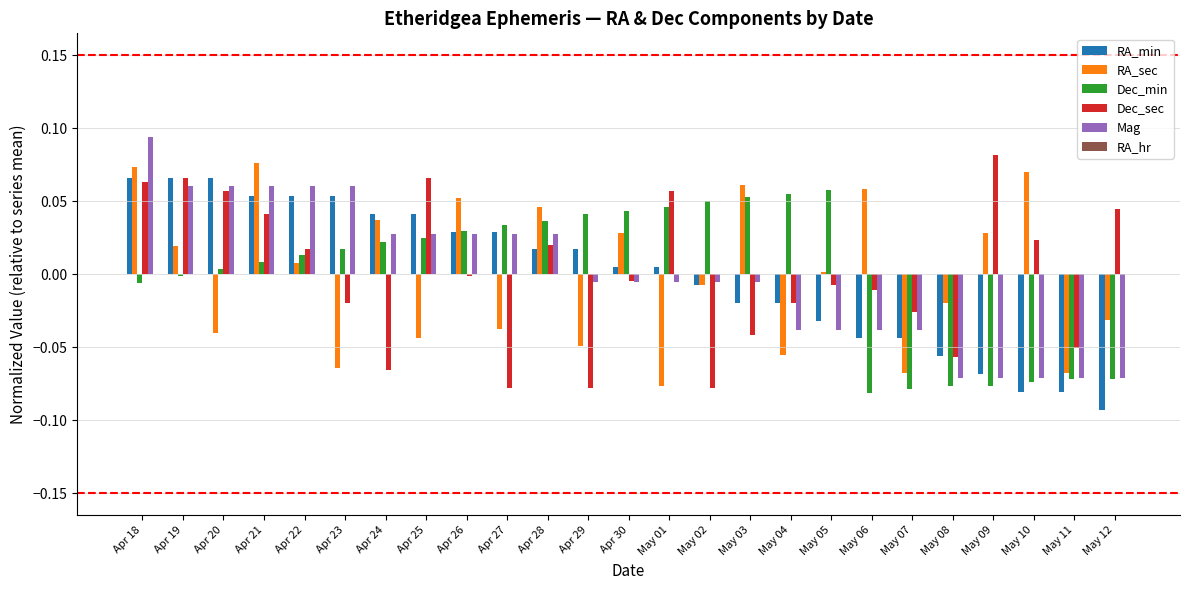

List the series in order of their peak value, lowest first.

Dec_min, RA_min, RA_sec, Dec_sec, Mag